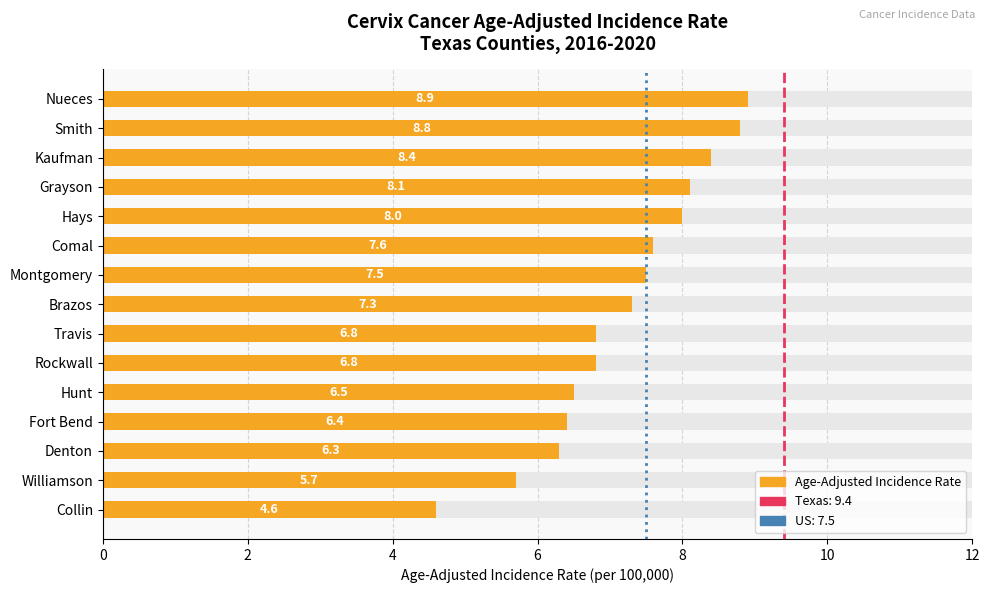

What value does the data have at Williamson?

5.7